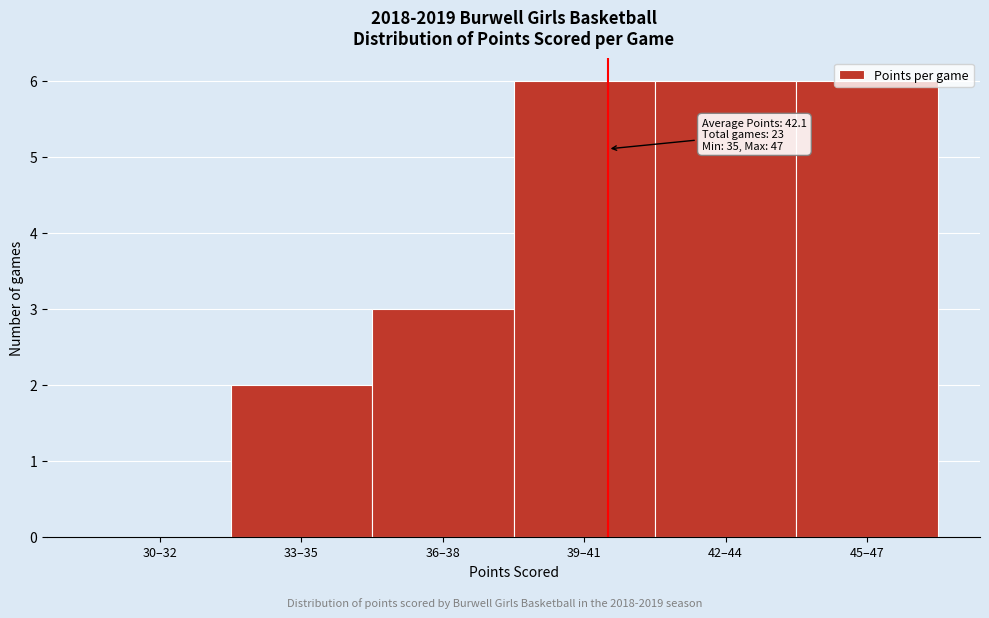

The chart shows a value of 6 at 39–41. True or false?

True